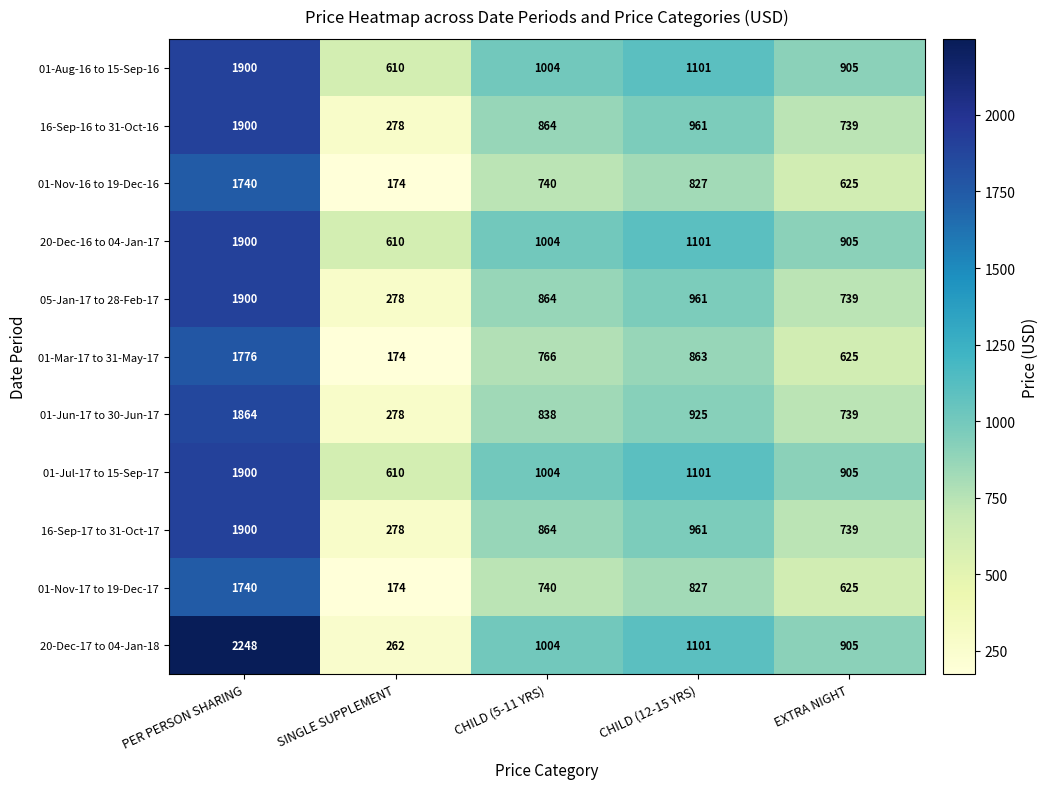

Which series changed the most between SINGLE SUPPLEMENT and CHILD (5-11 YRS)?

20-Dec-17 to 04-Jan-18